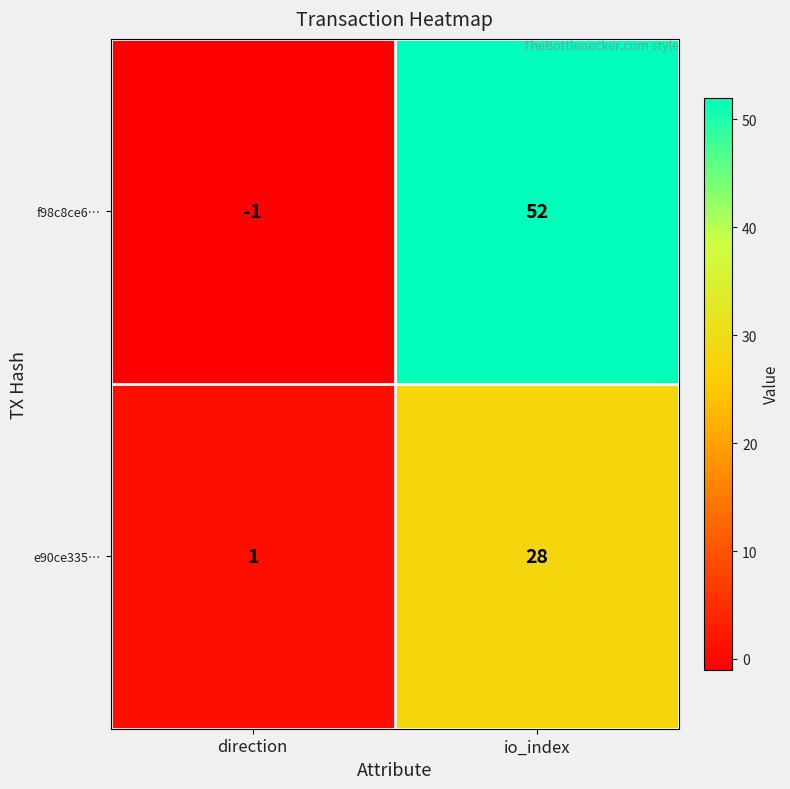

What is the difference between the maximum and minimum values in the e90ce335… series?

27